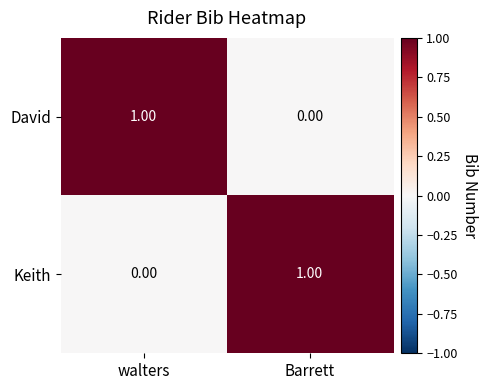

At which label does David reach its peak?

walters